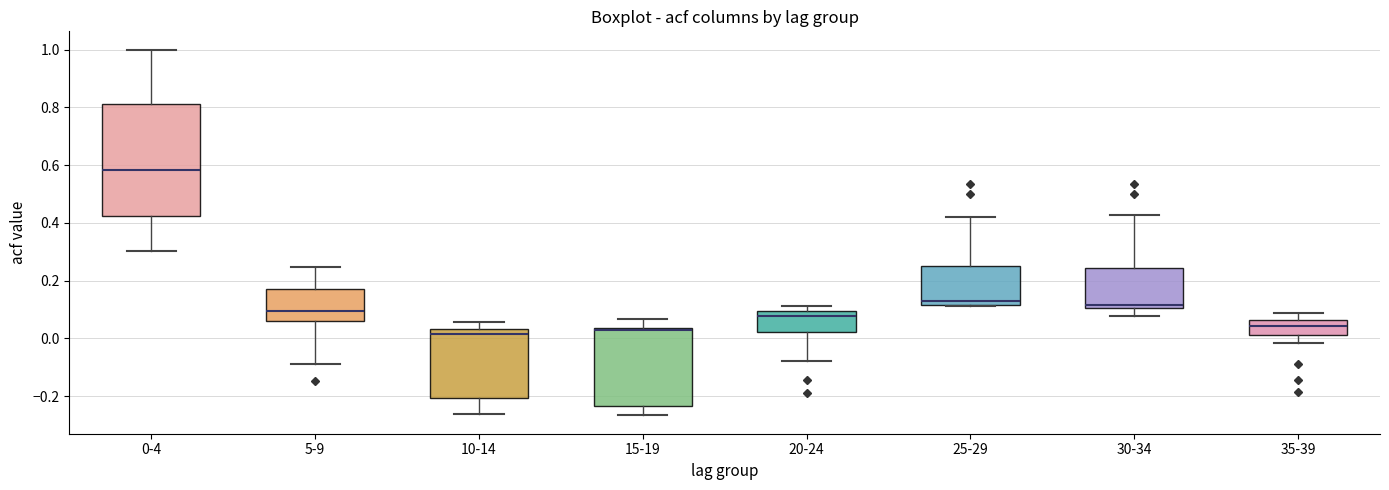

Which box is the tallest, from its lower edge to its upper edge?

0-4